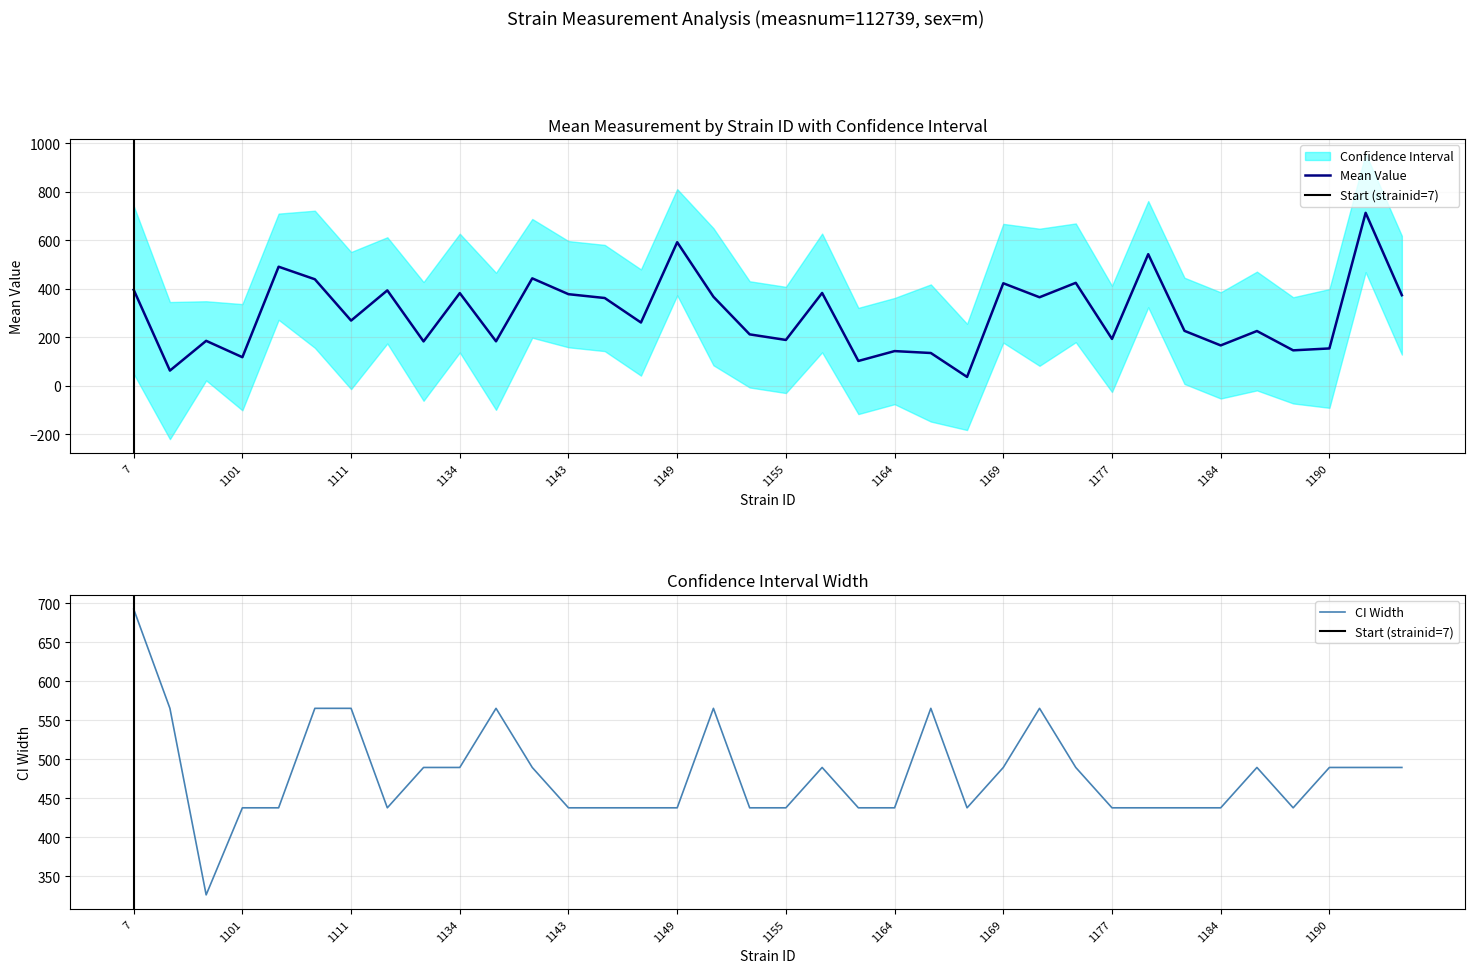

True or false: lowercl and uppercl cross at least once.

False